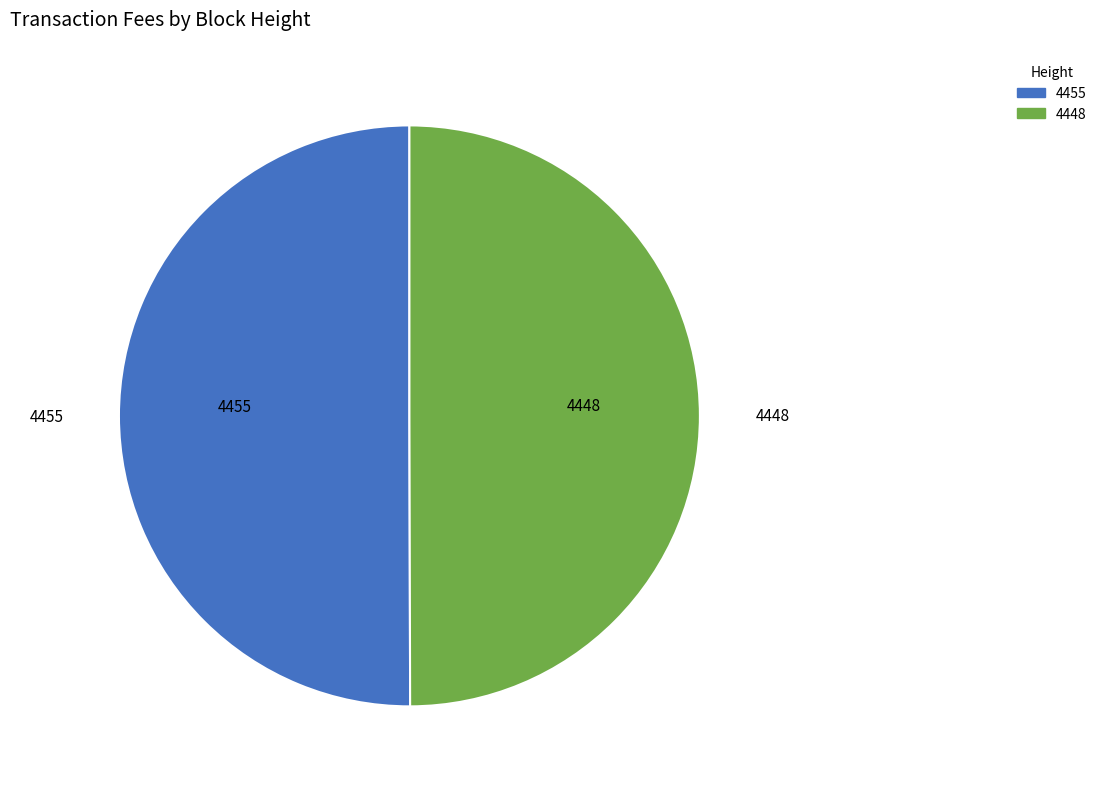

The 4448 slice represents 61% of the pie. True or false?

False